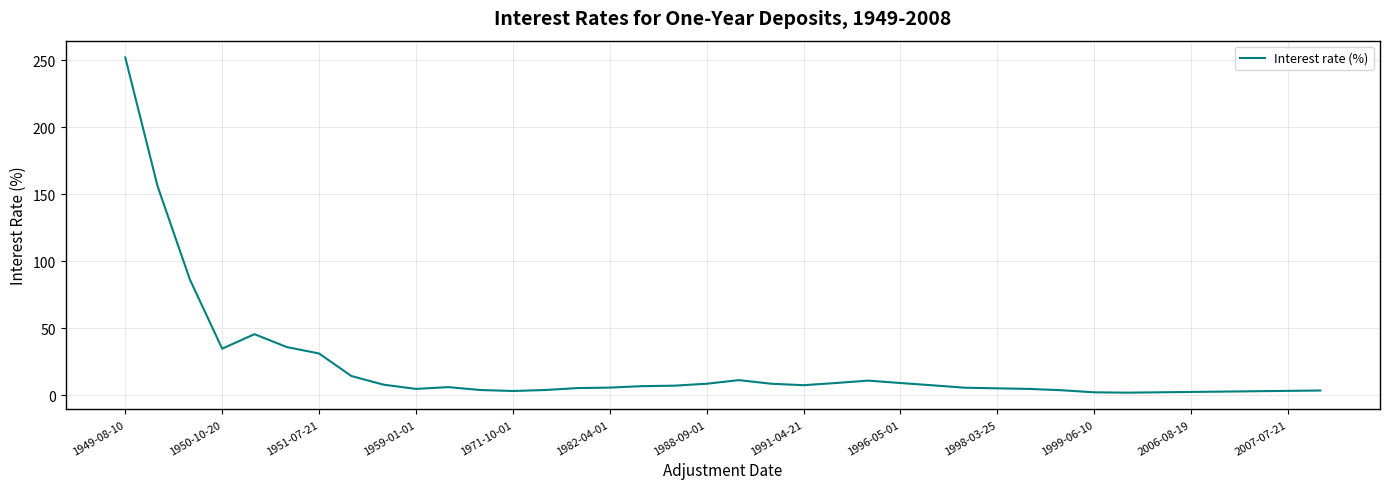

What is the difference between the maximum and minimum values?

250.0